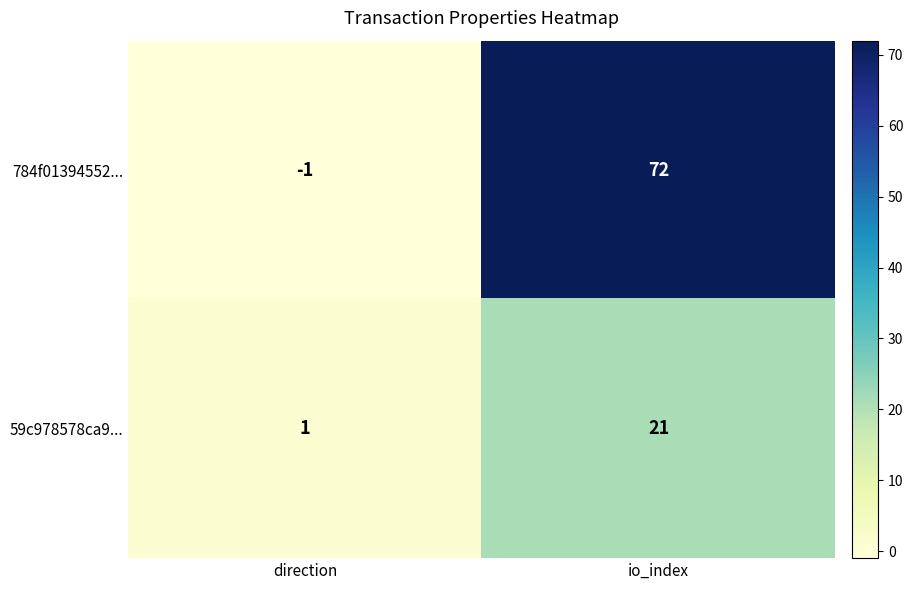

Which category has the lowest value across all series?

direction